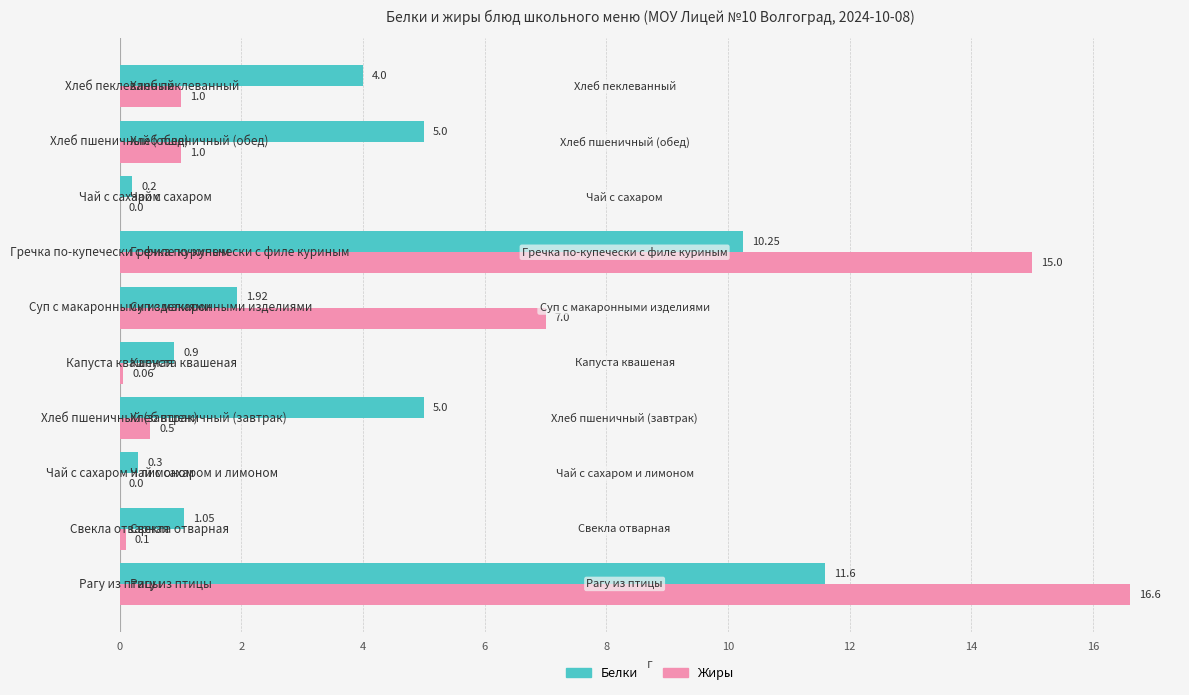

What is the sum of all Жиры values?

41.3